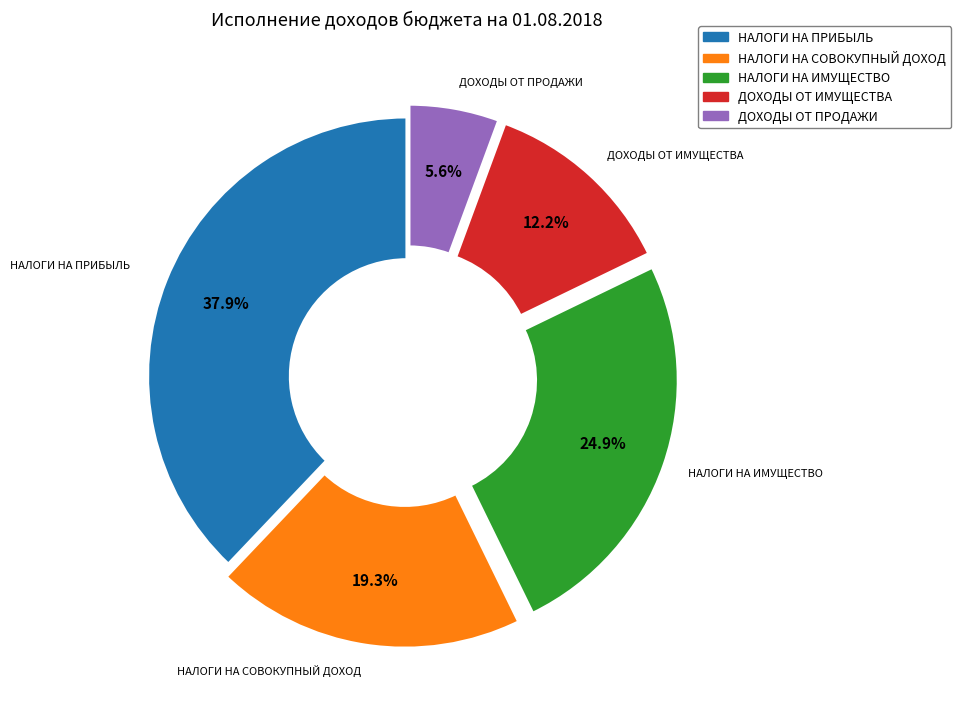

Does any single category account for the majority?

No